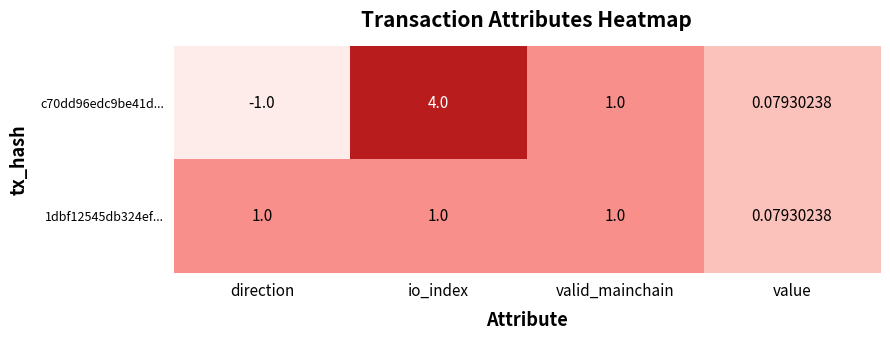

At which category is the sum across all series the highest?

io_index